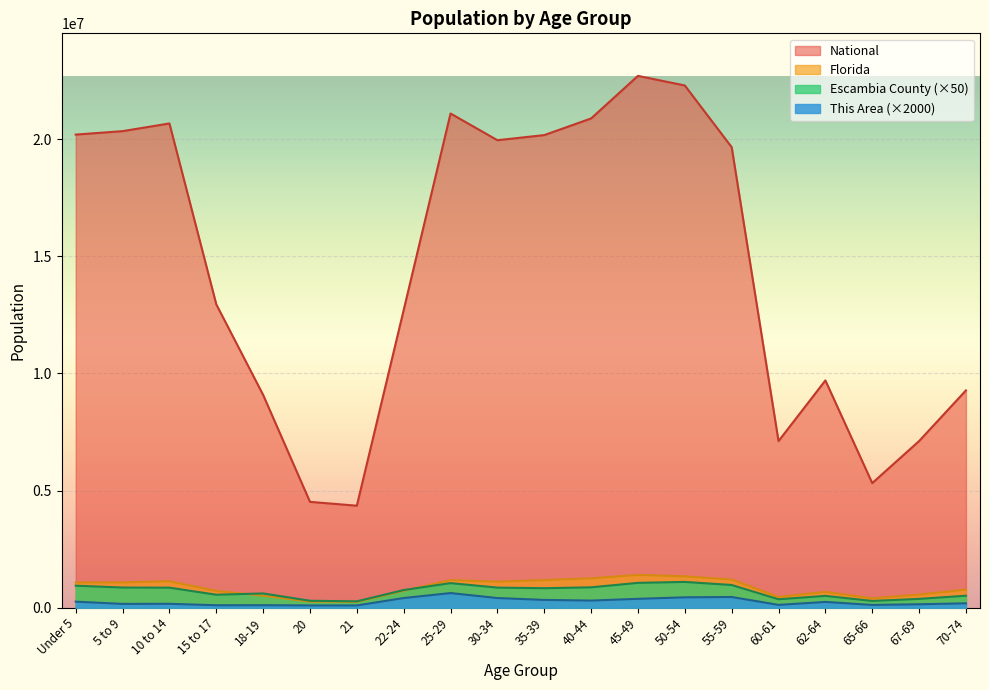

Is it true that National equals 7206968 at 21?

False